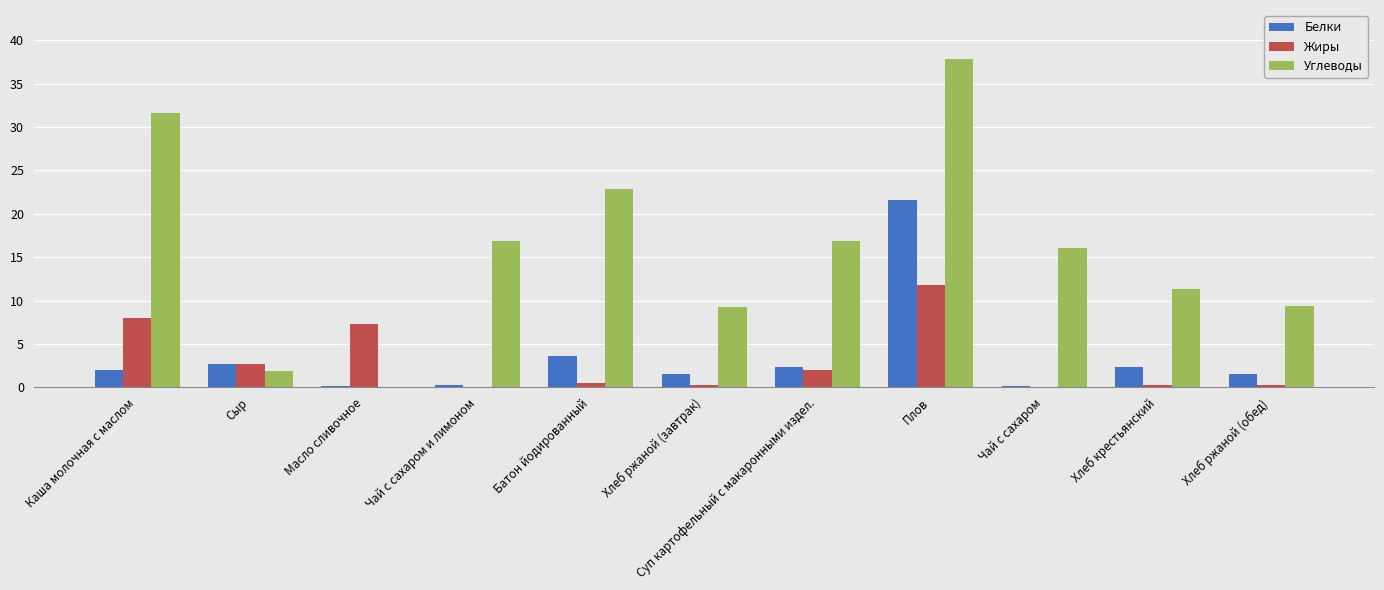

At which label does Жиры reach its peak?

Плов